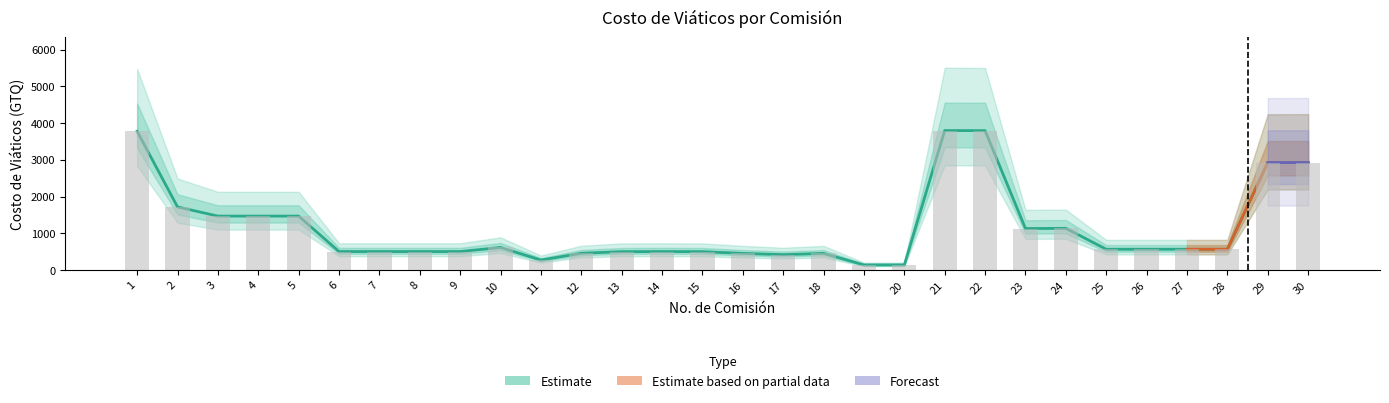

Which label corresponds to the smallest value in the chart?

19